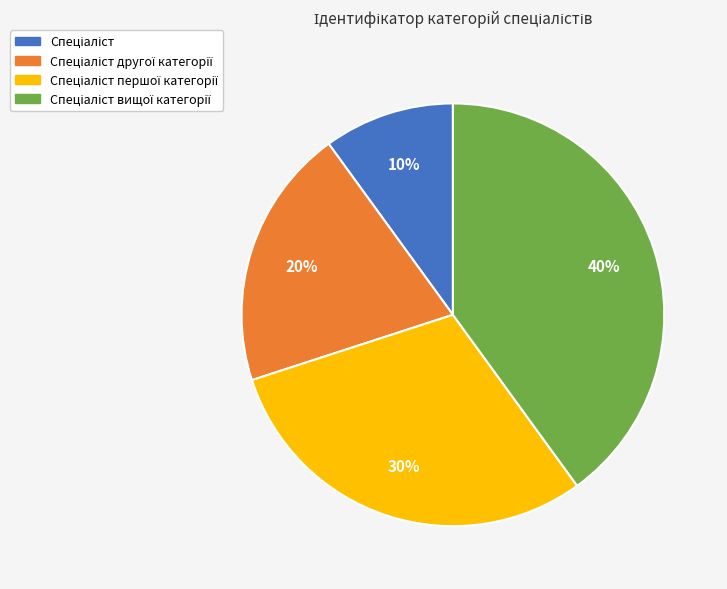

To the nearest percent, what is the average slice percentage?

25%